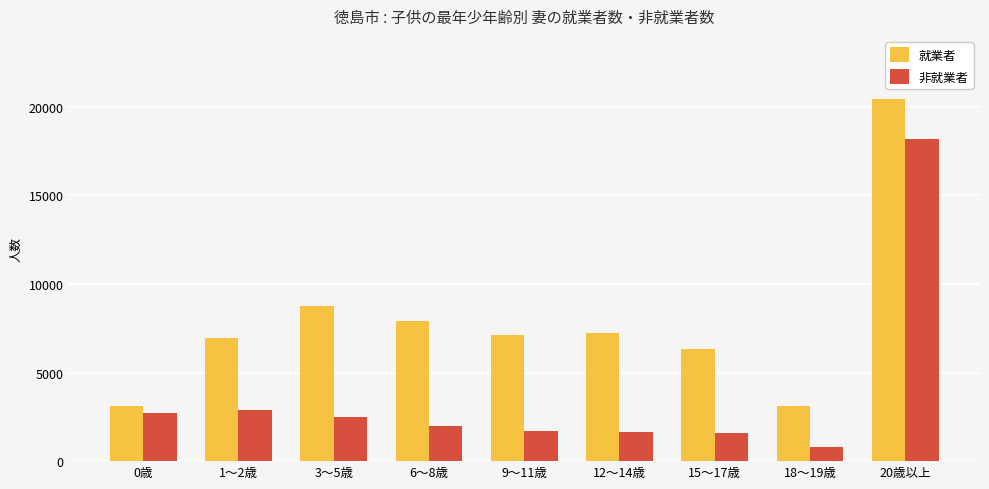

What is the difference between the 非就業者 values at 0歳 and 15～17歳?

1128